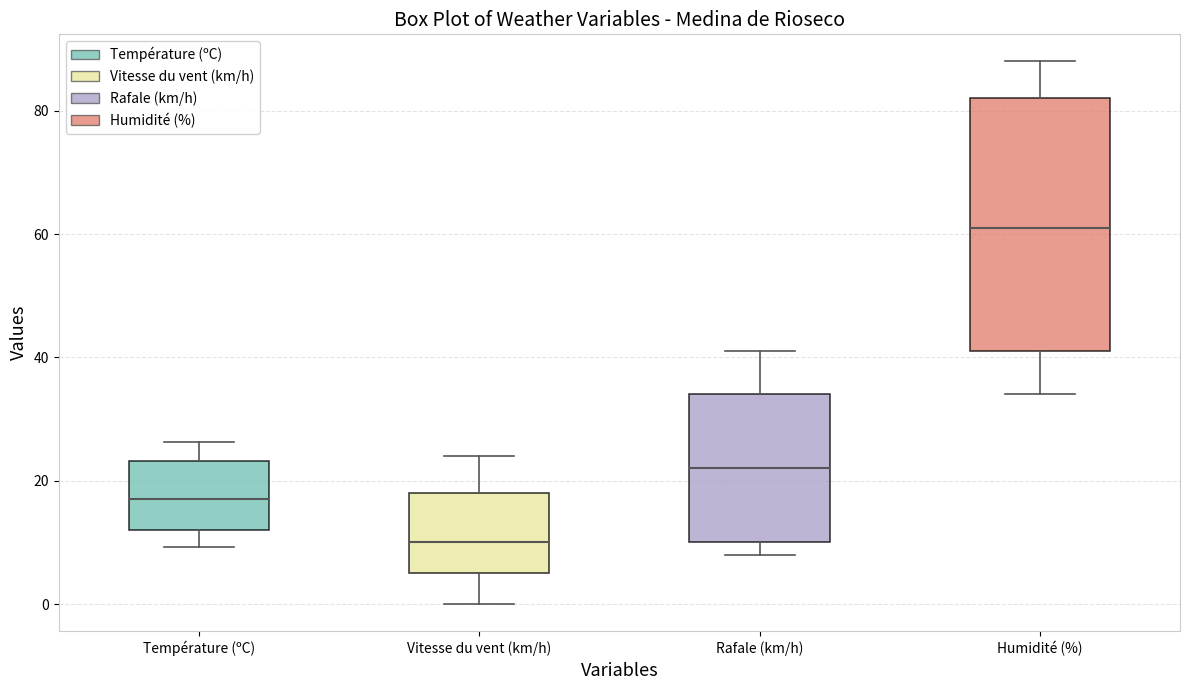

Reading left to right, read every box against the y-axis: the position of its median line, the range the box covers, and the ends of its whiskers. The values are not printed on the chart, so give them approximately, as read against the axis.

Température (ºC): median 18, box 12 to 24, whiskers 10 to 26
Vitesse du vent (km/h): median 10, box 6 to 18, whiskers 0 to 24
Rafale (km/h): median 22, box 10 to 34, whiskers 8 to 42
Humidité (%): median 62, box 42 to 82, whiskers 34 to 88